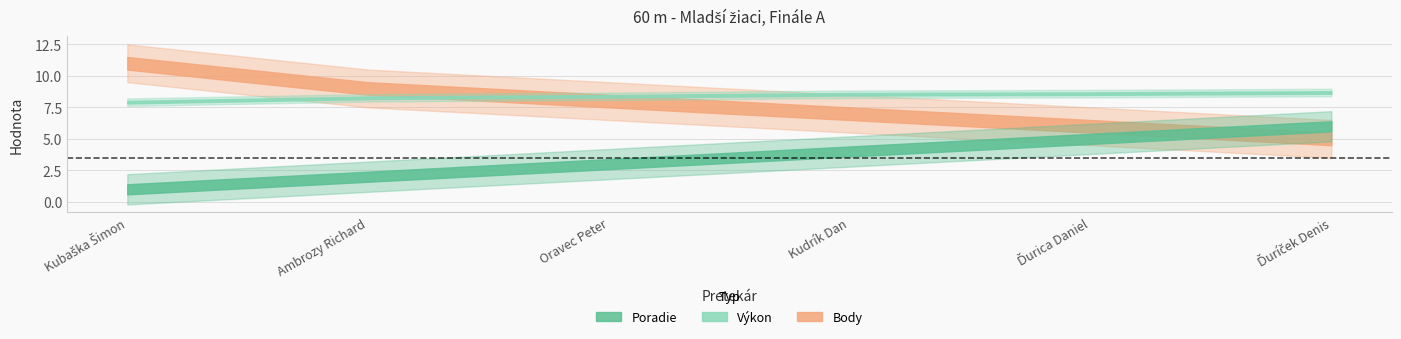

What is the label of the 1st point from the right?

Ďuríček Denis